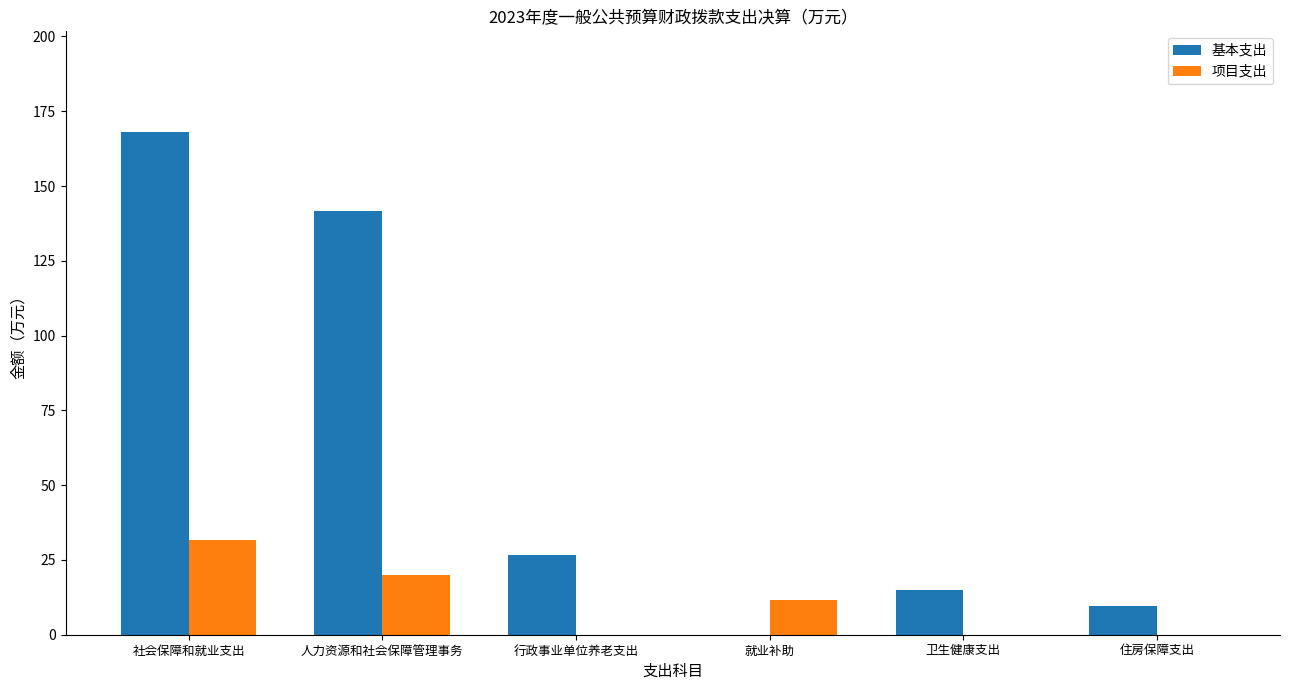

Between 行政事业单位养老支出 and 住房保障支出, which series saw the biggest shift?

基本支出